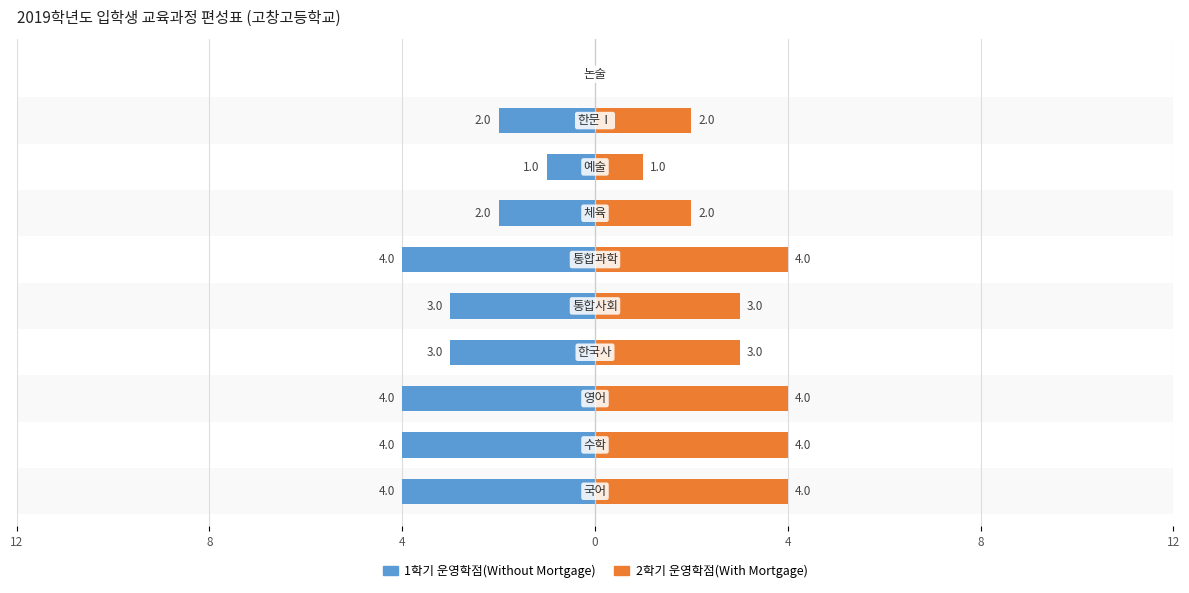

What is the difference between the second highest and second lowest values in the 2학기 운영학점(With Mortgage) series?

3